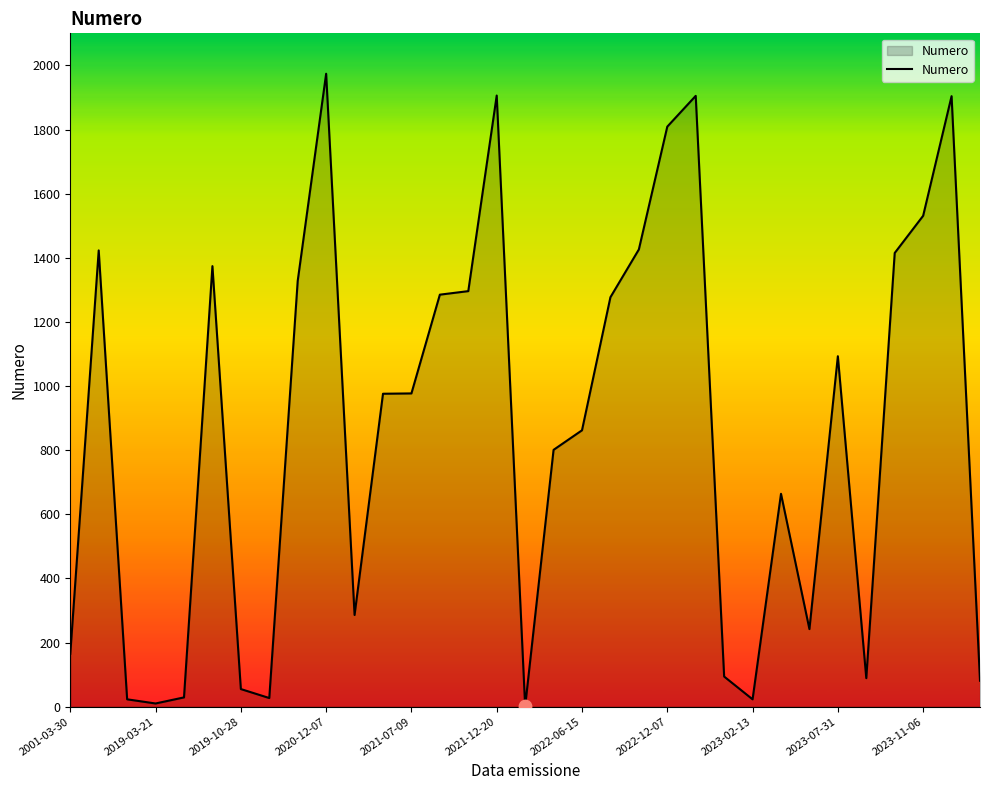

What is the greatest value displayed?

1974